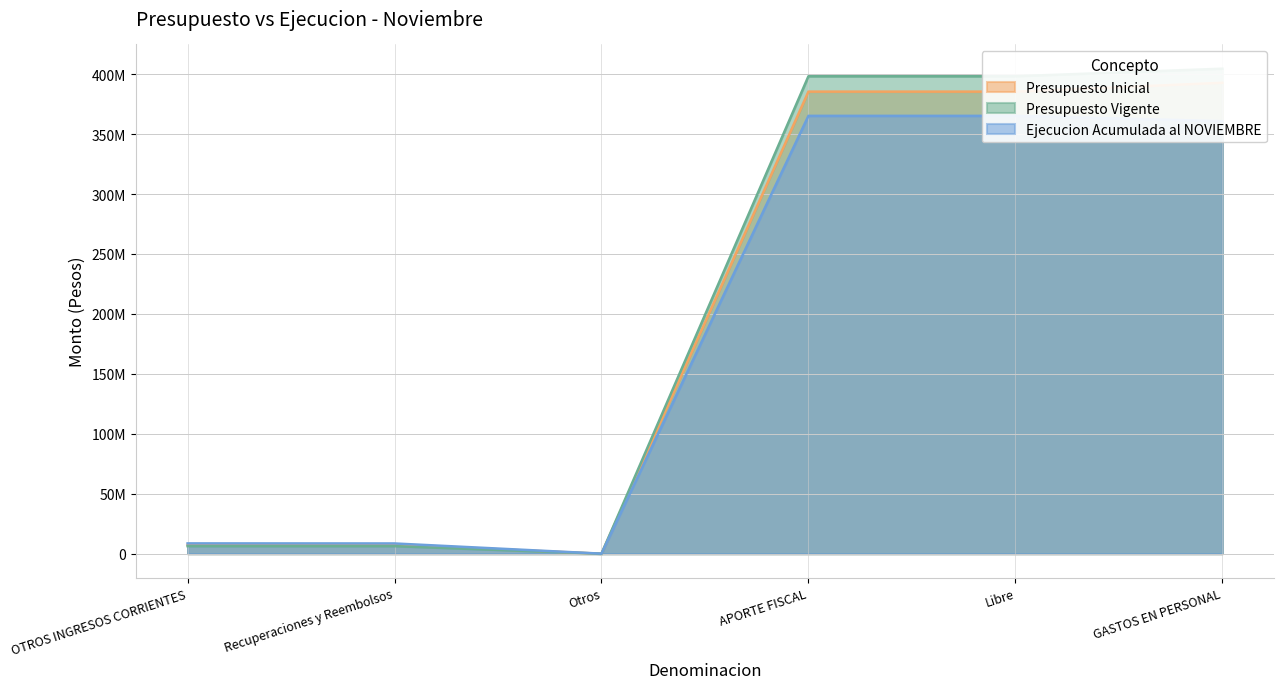

How many interior local valleys does the Ejecucion Acumulada al NOVIEMBRE series have?

1